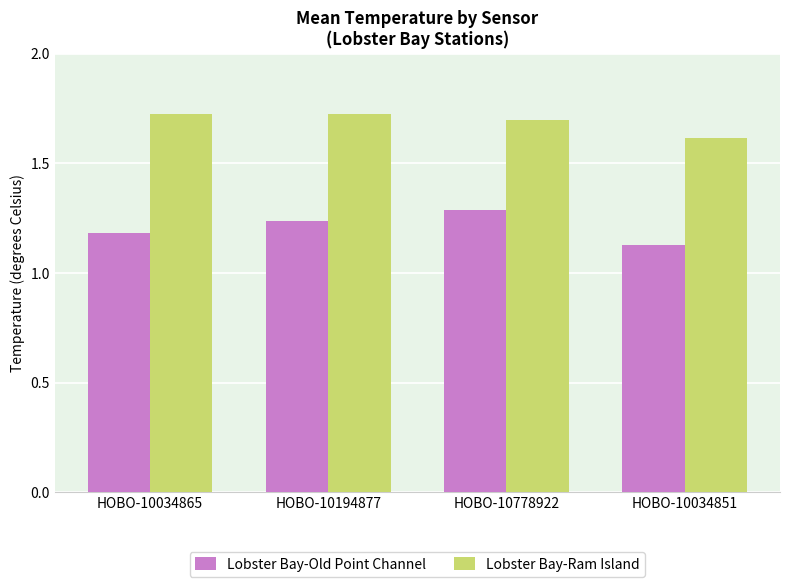

Rank the series by their average value, from lowest to highest.

Lobster Bay-Old Point Channel, Lobster Bay-Ram Island